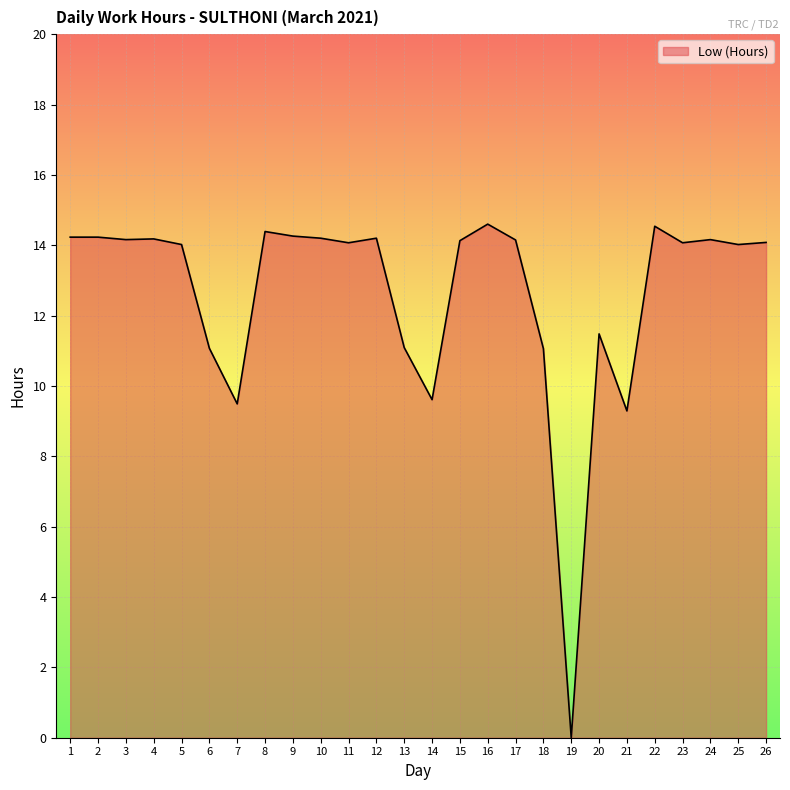

Does the chart display data point markers on the line(s)?

No